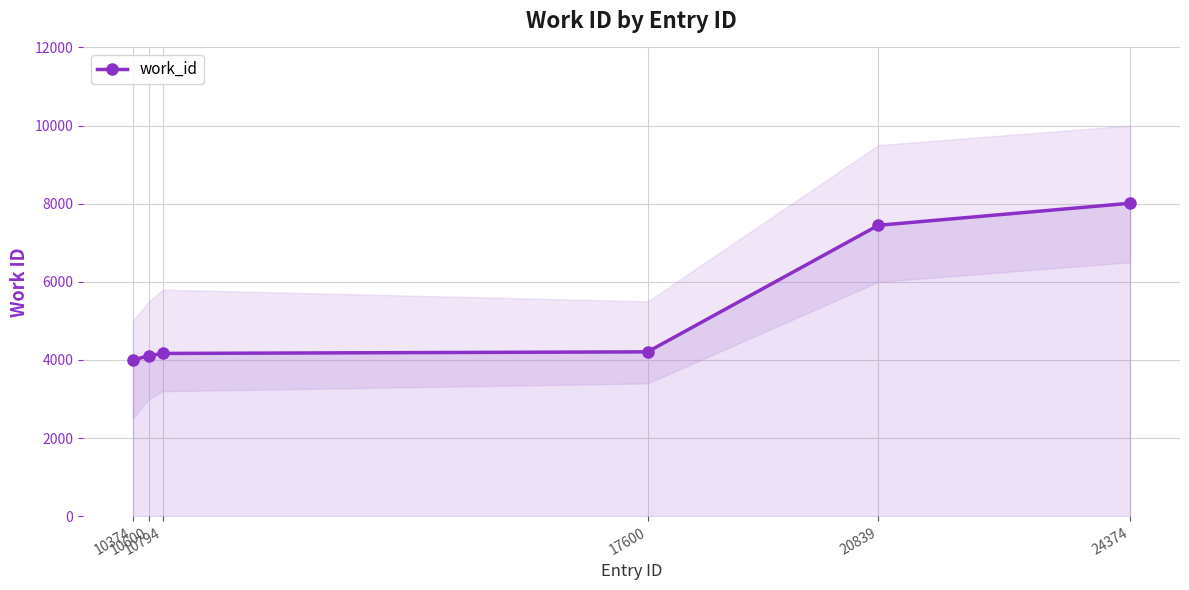

Read the value at 20839.

7447